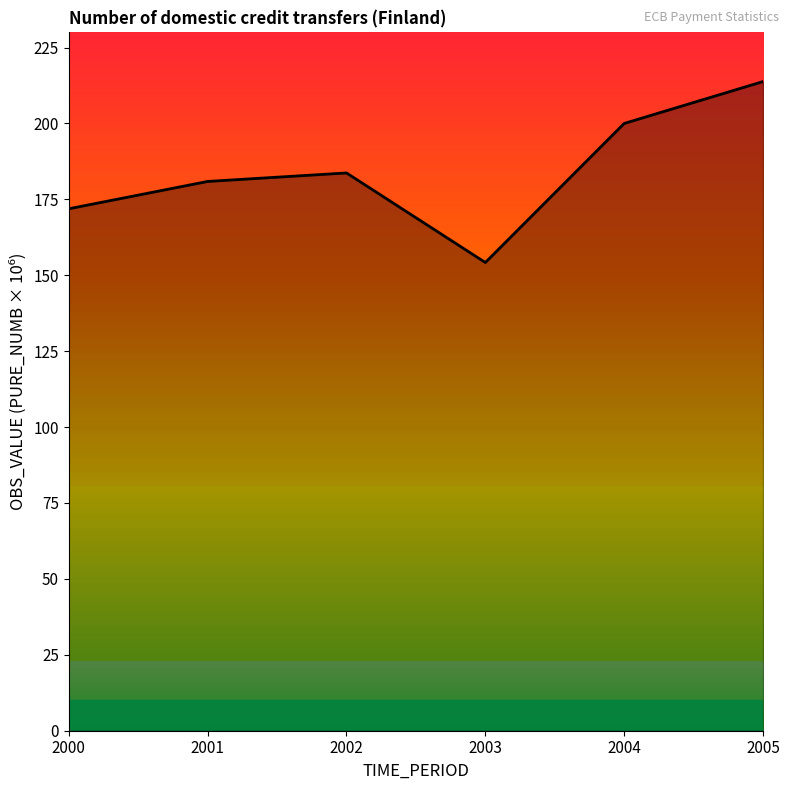

The chart shows a value of 114.9 at 2002. True or false?

False